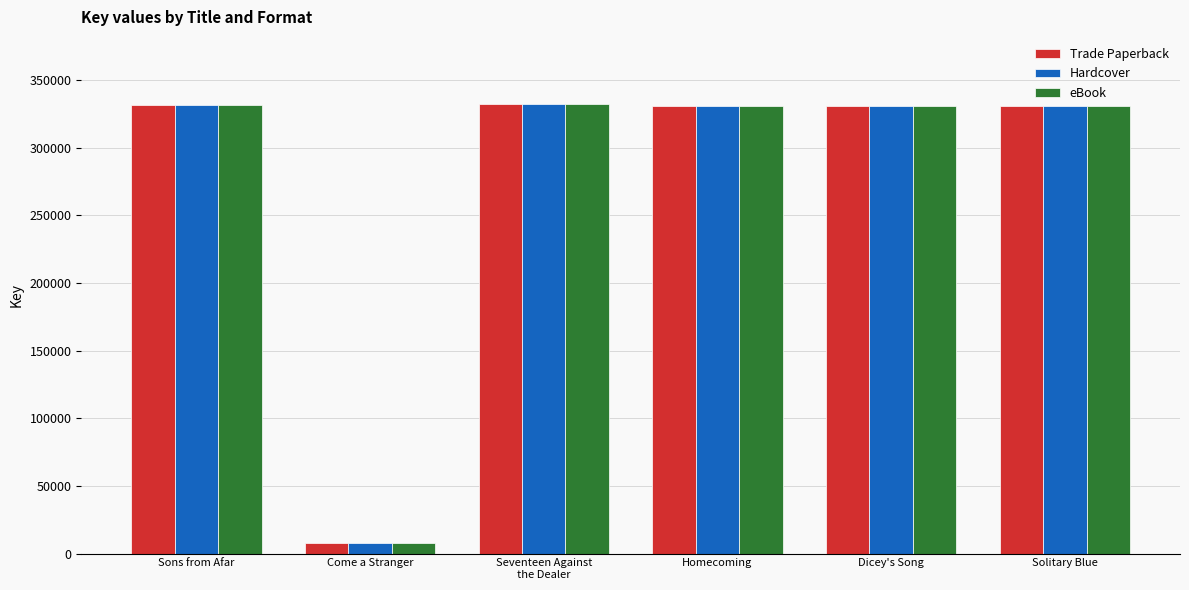

Is it true that Trade Paperback equals 126989 at Solitary Blue?

False